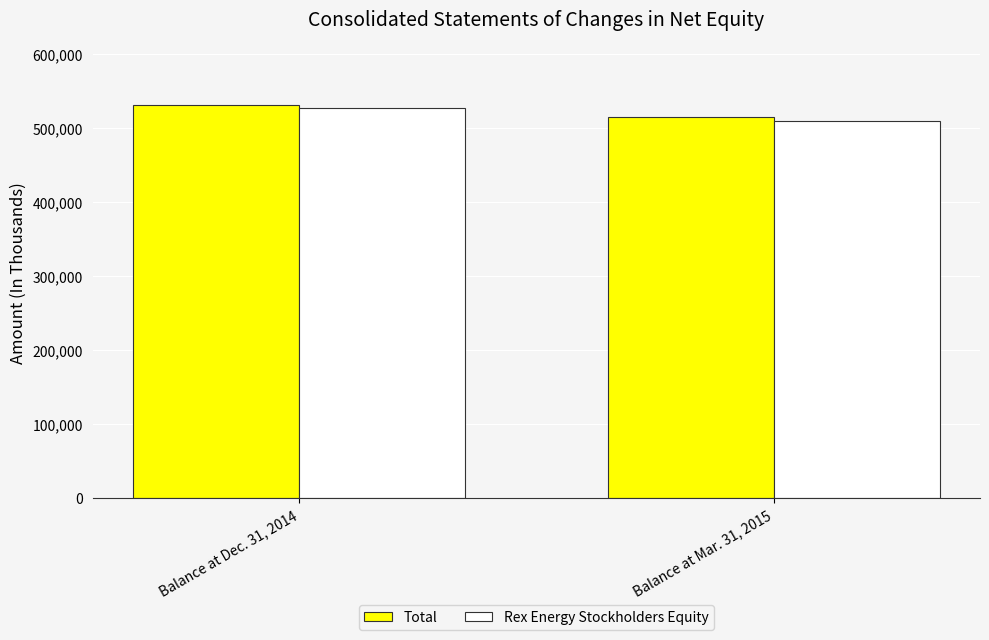

What position from the left is Balance at Mar. 31, 2015?

2